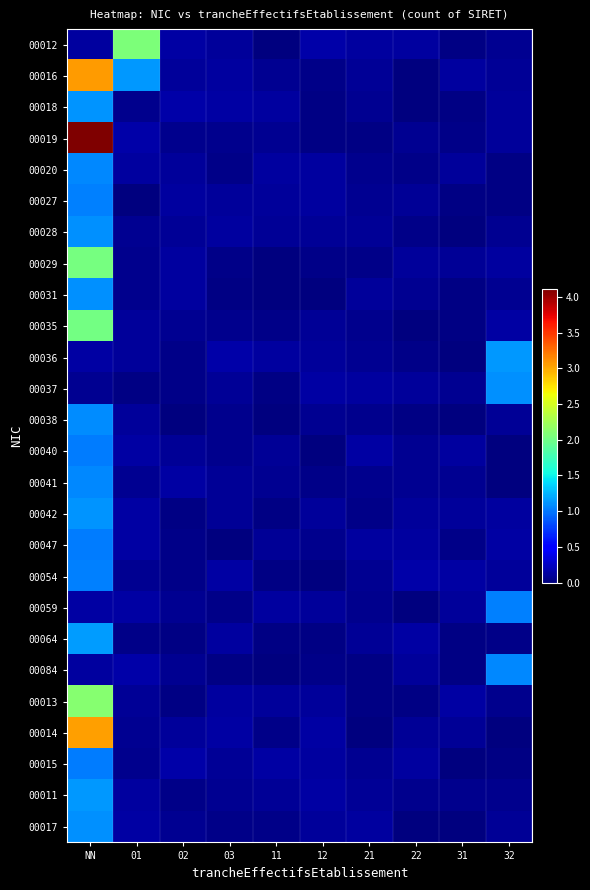

At 01, list the series in order from smallest to largest.

00027, 00037, 00064, 00018, 00031, 00029, 00015, 00028, 00014, 00041, 00054, 00013, 00038, 00035, 00036, 00011, 00020, 00017, 00059, 00042, 00047, 00040, 00019, 00084, 00016, 00012